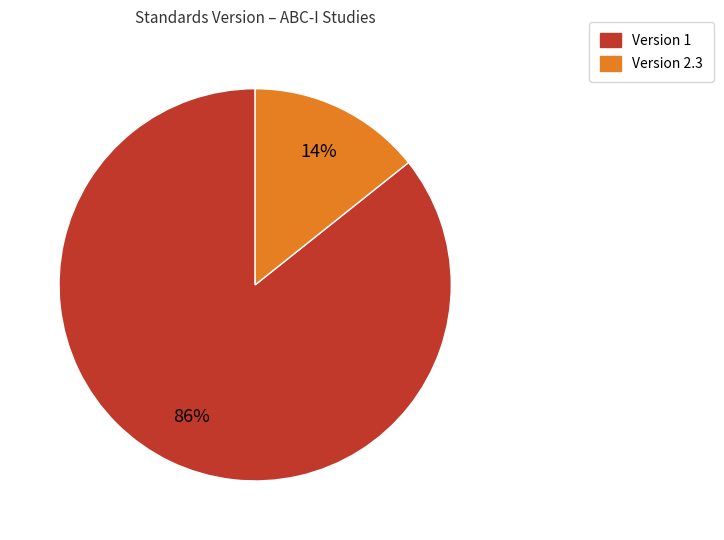

Is there any slice that represents more than half of the pie?

Yes